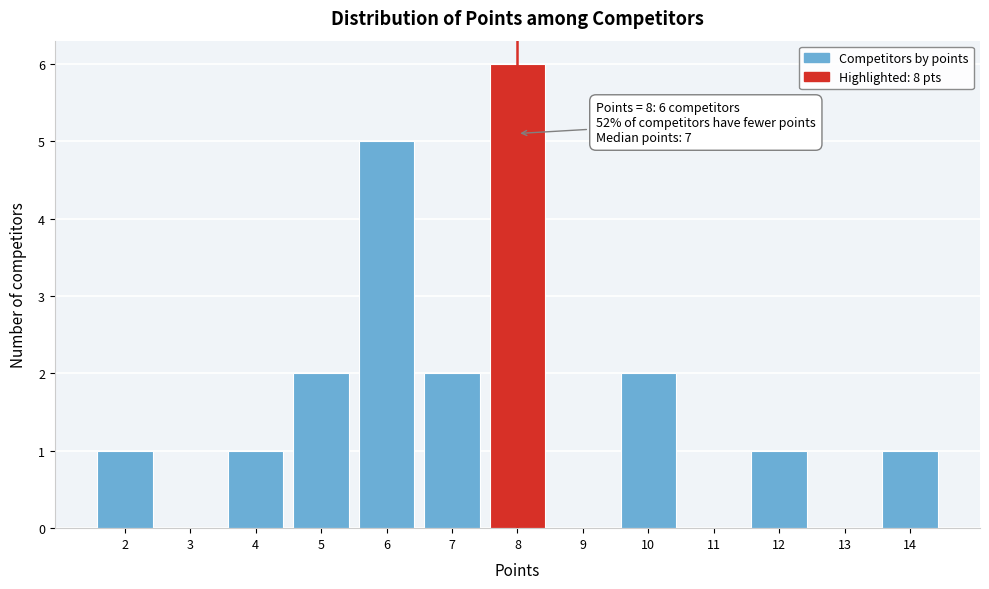

Over which range of the x-axis is the bar tallest?

7.5 to 8.5